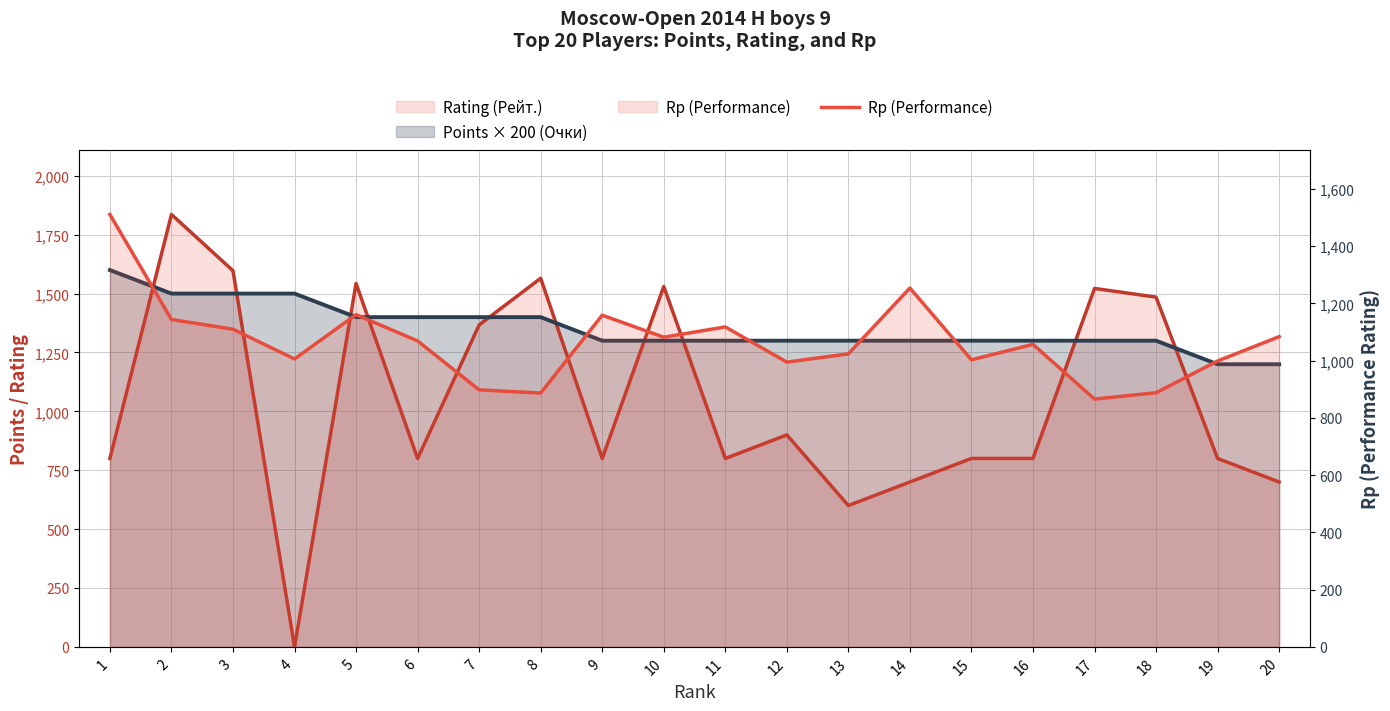

List the labels in order of value, smallest first.

17, 8, 18, 7, 12, 19, 15, 4, 13, 16, 6, 10, 20, 3, 11, 2, 9, 5, 14, 1